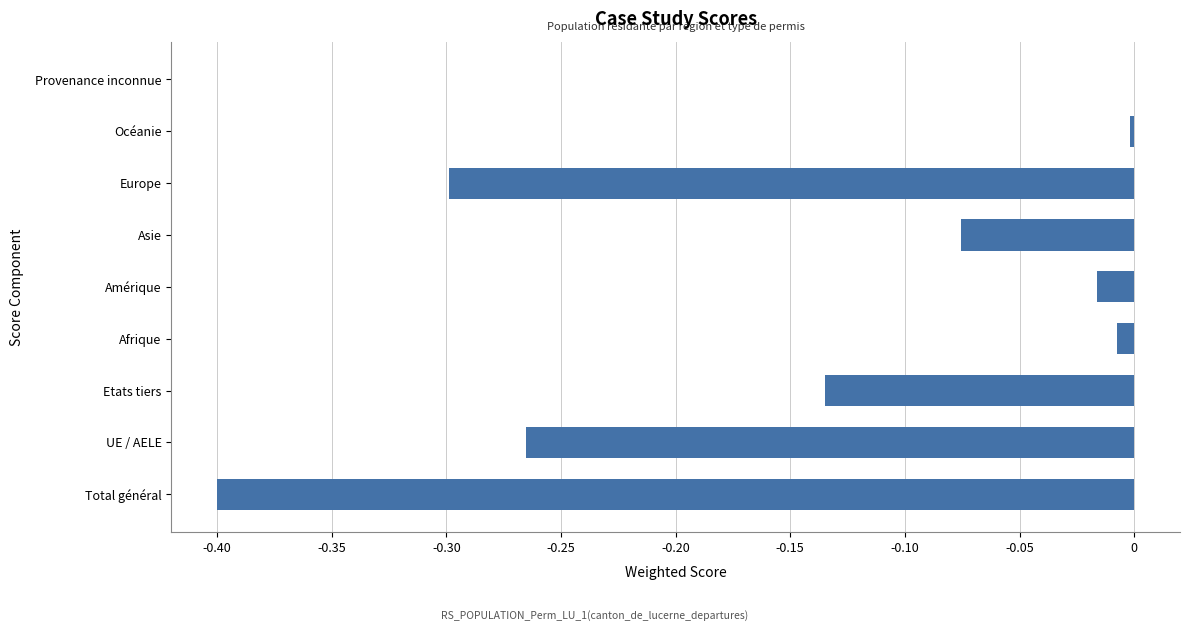

Are the bars horizontal?

Yes